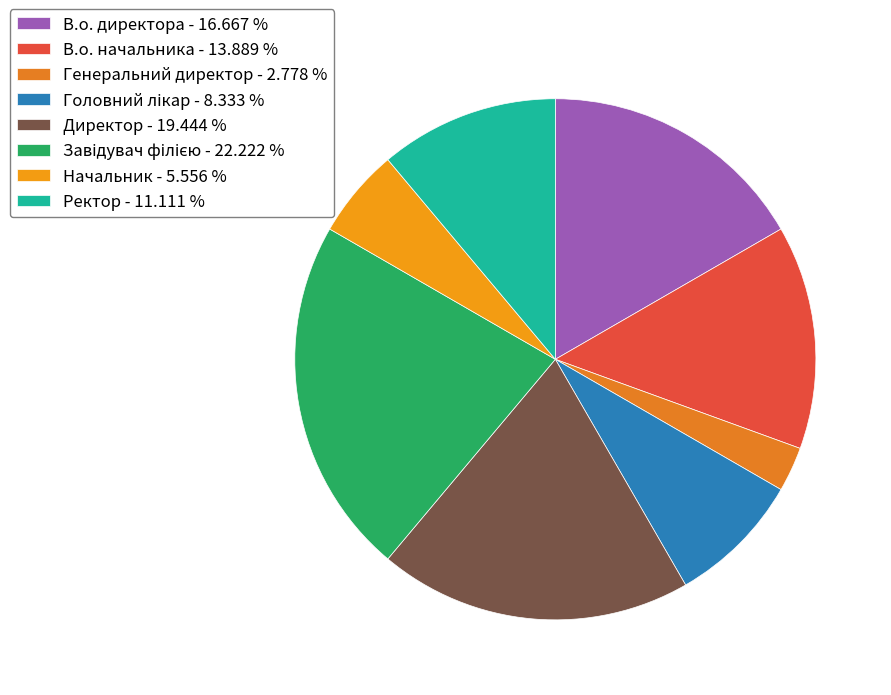

The Начальник slice represents 12% of the pie. True or false?

False